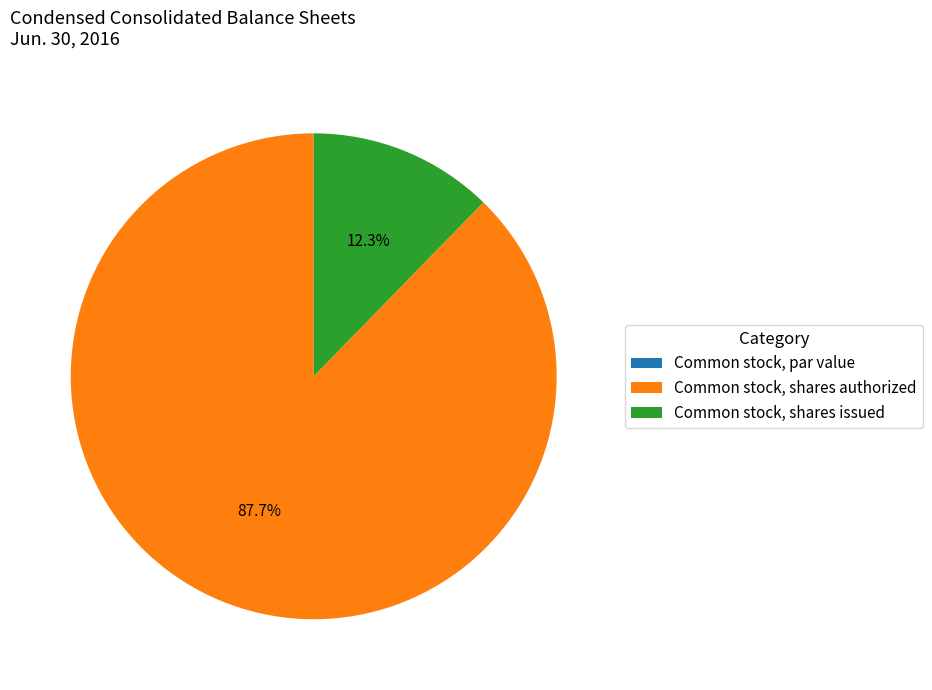

What percentage do Common stock, shares issued and Common stock, shares authorized together represent?

100.0%